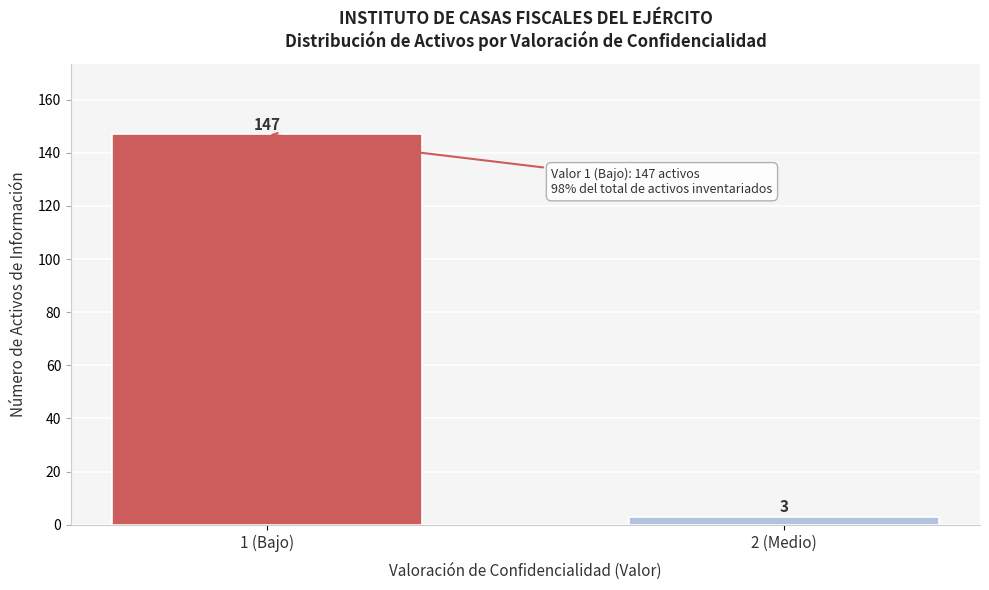

Reading left to right, what are all the values shown in this chart?

147	3